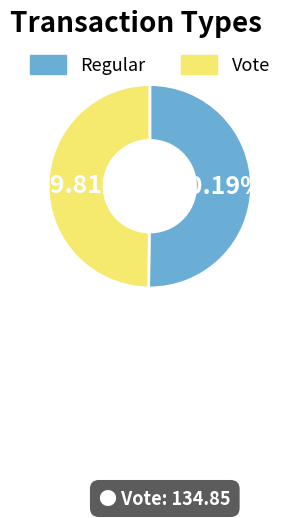

Is there a majority slice in this chart?

Yes